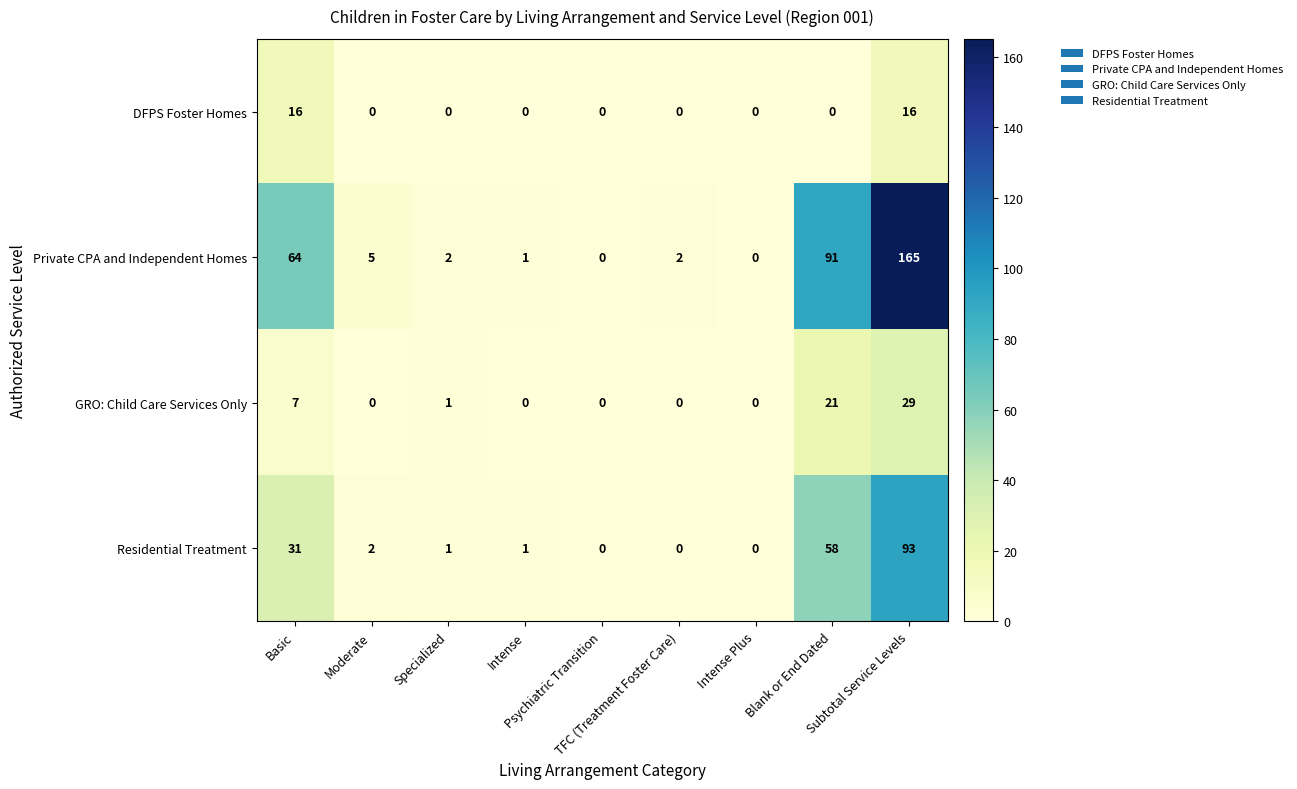

Which series changed the most between Moderate and Subtotal Service Levels?

Private CPA and Independent Homes